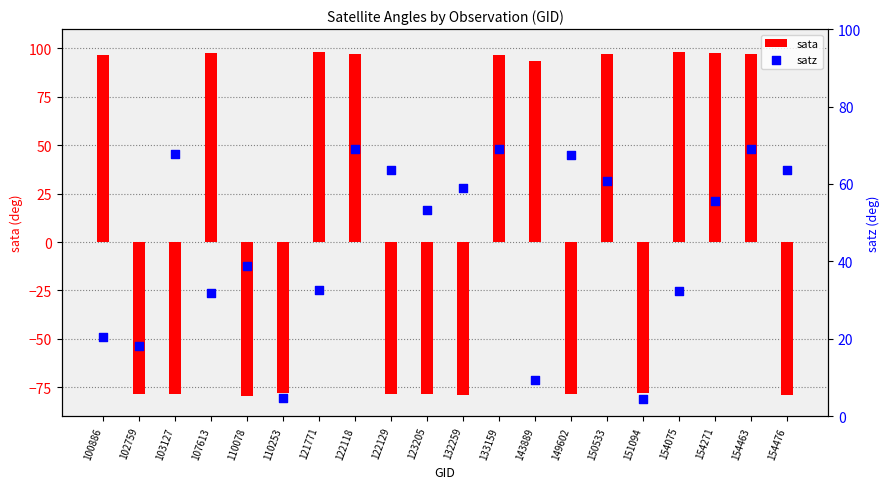

Which series contains the lowest Y value?

sata